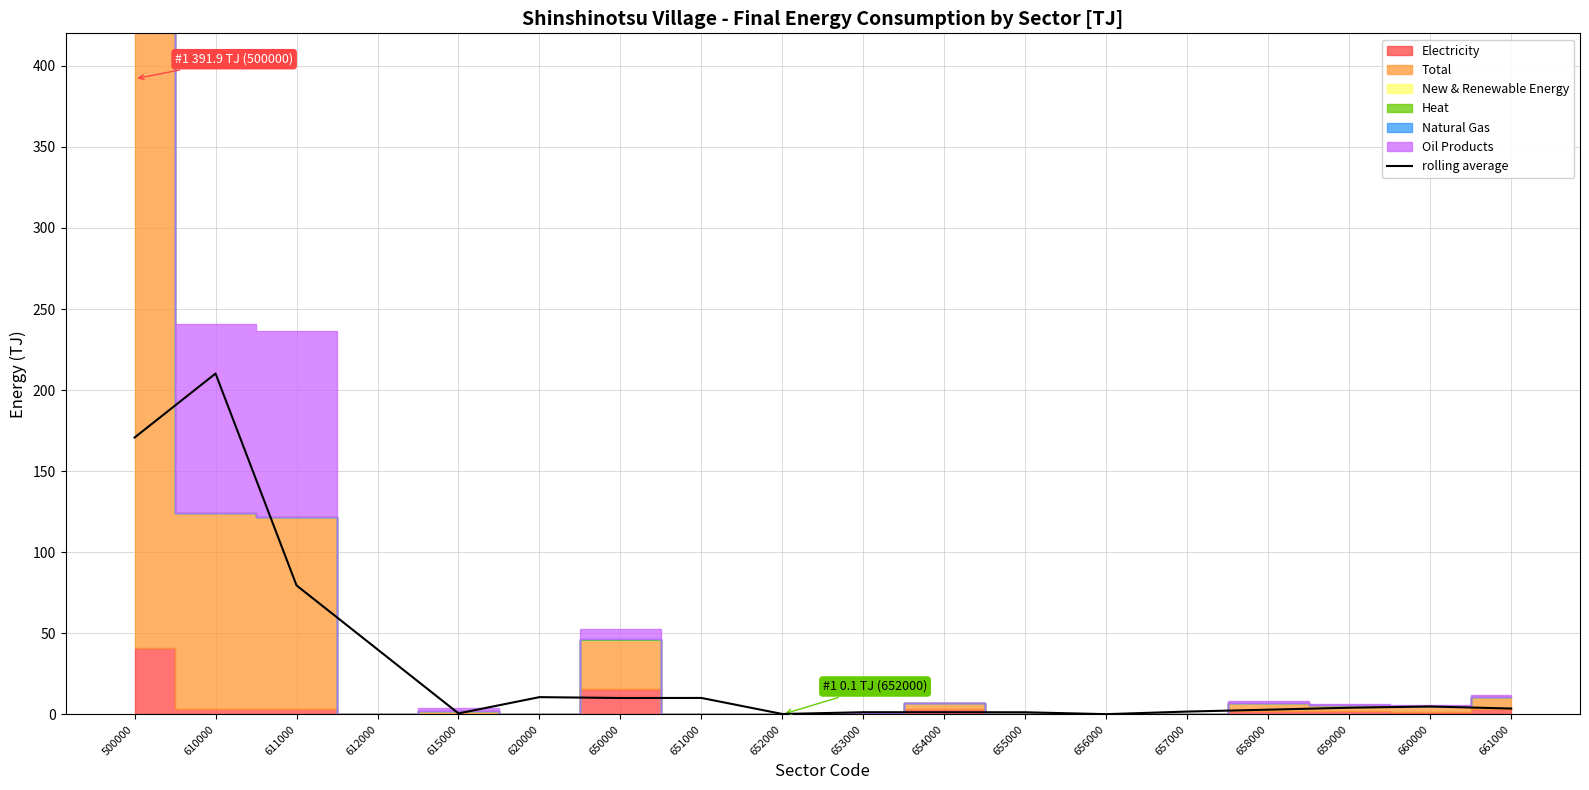

Where is the first local maximum?

610000